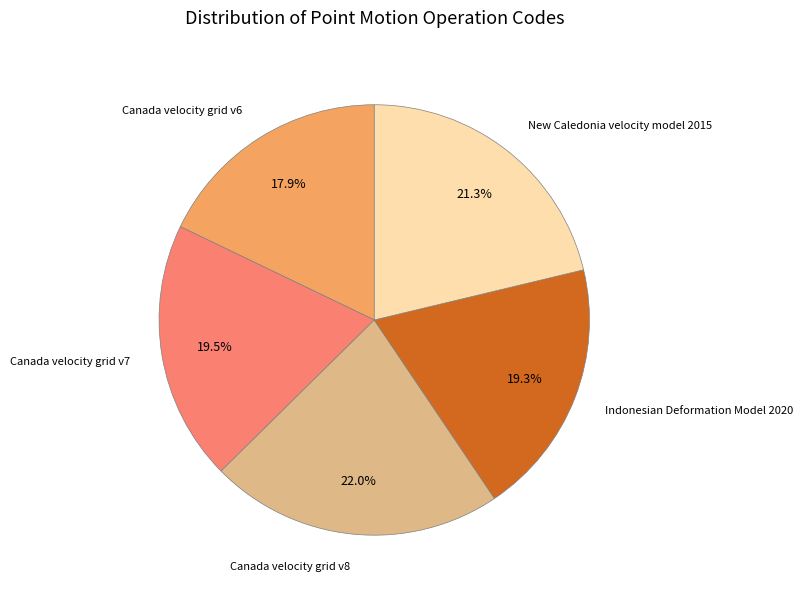

Does any single category account for the majority?

No